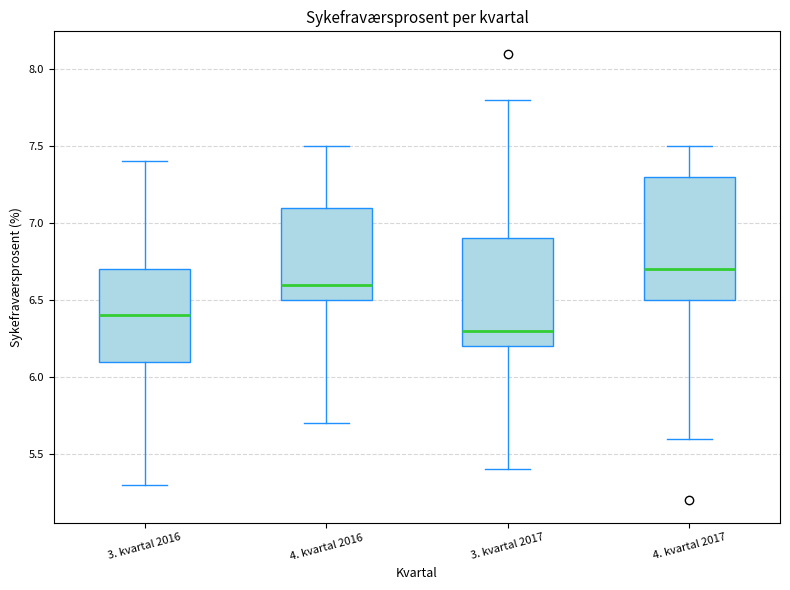

Which box has the highest median line?

4. kvartal 2017